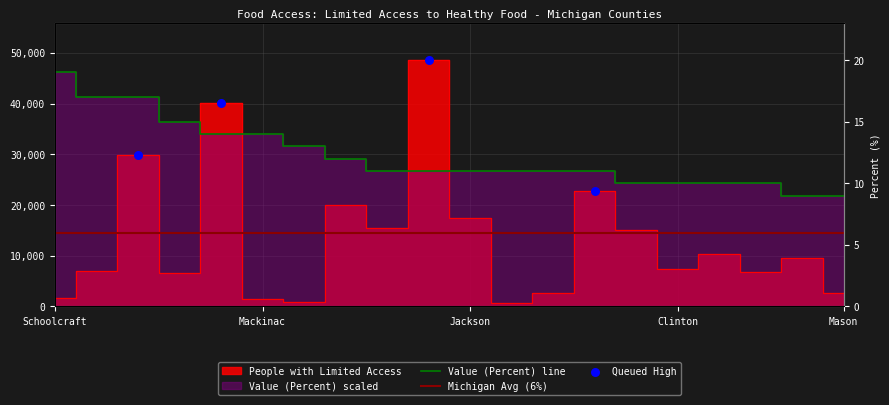

Is the value of People with Limited Access at Jackson greater than the value of Value (Percent) at Mason?

No